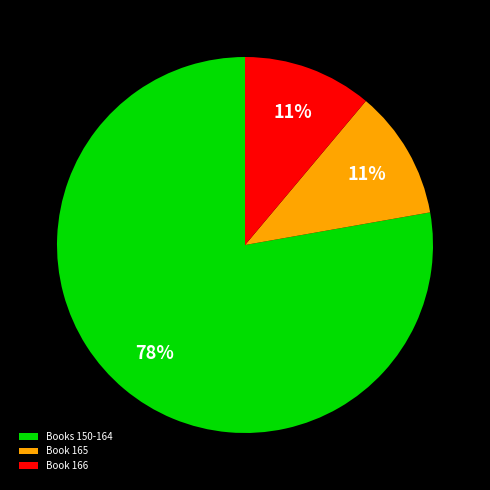

Between Books 150-164 and Book 166, which is larger?

Books 150-164